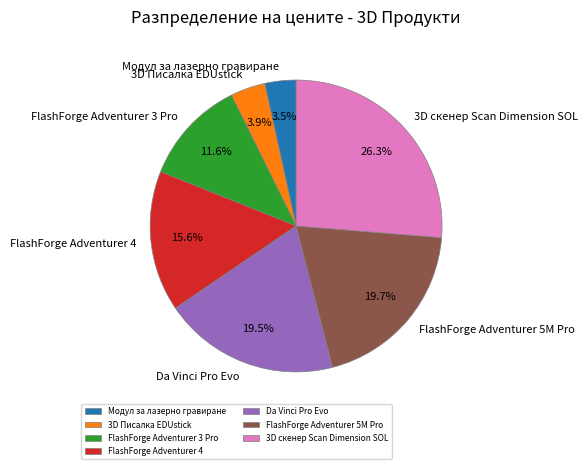

What percentage is the 3D Писалка EDUstick slice, to the nearest percent?

4%